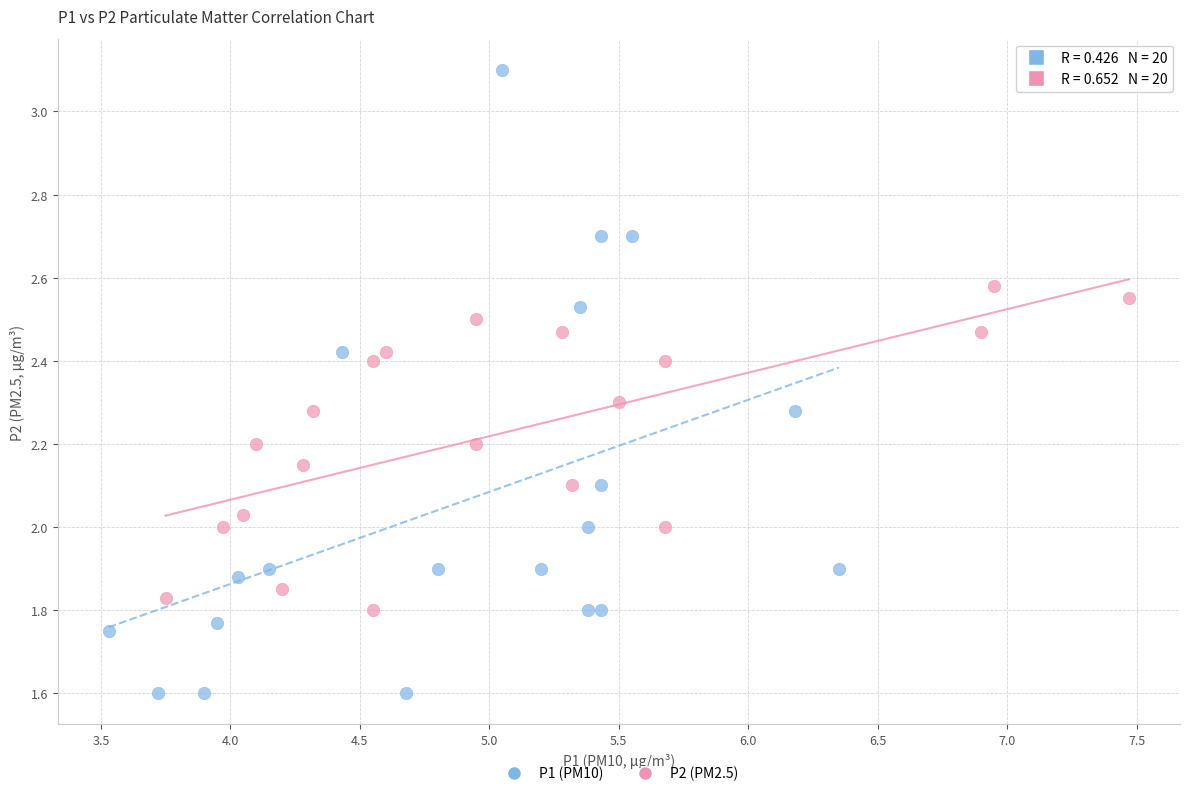

Which series contains the highest Y value?

P1 (PM10)